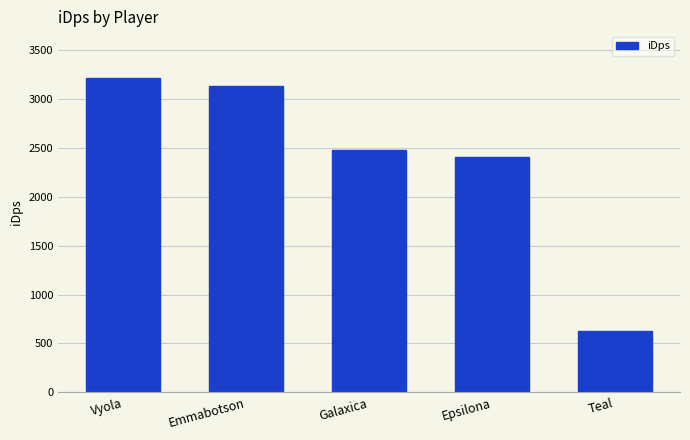

Which label corresponds to the largest value in the chart?

Vyola